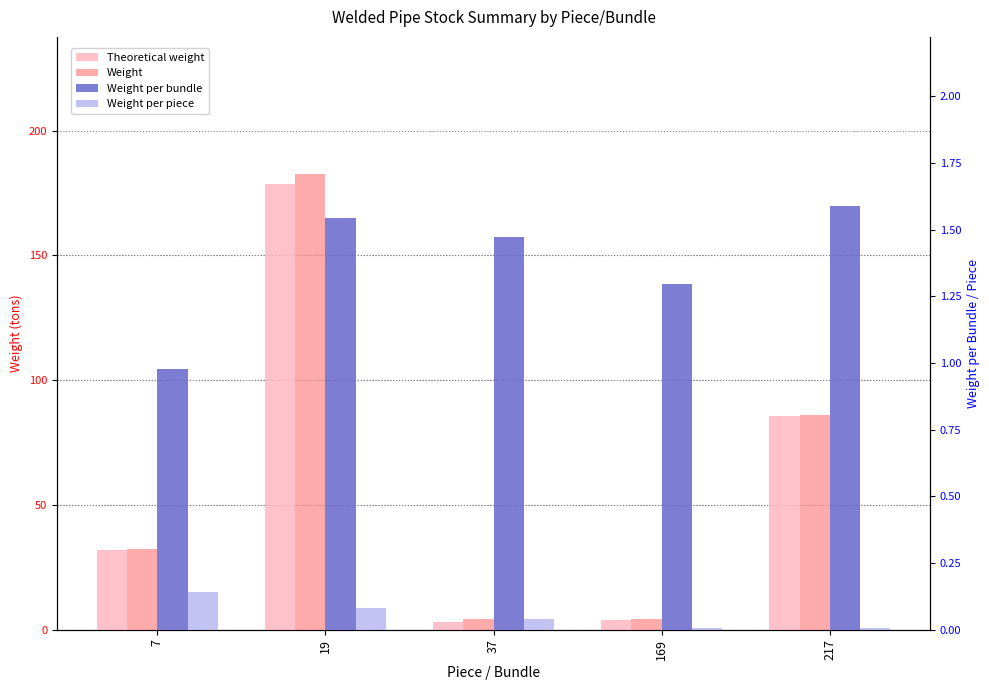

Reading left to right, transcribe all the data shown in this chart.

Theoretical weight: 7=32.0	19=178.6	37=3.3	169=3.9	217=85.7
Weight: 7=32.3	19=182.7	37=4.2	169=4.2	217=86.1
Weight per bundle: 7=1.0	19=1.5	37=1.5	169=1.3	217=1.6
Weight per piece: 7=0.1	19=0.1	37=0.0	169=0.0	217=0.0